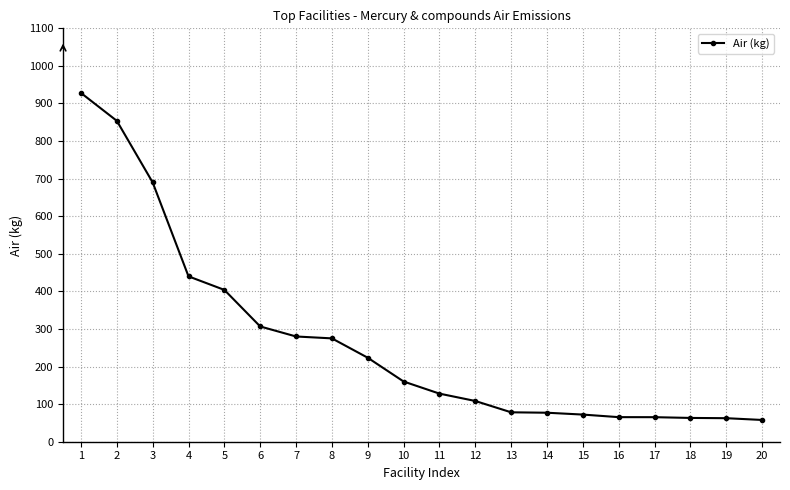

Is it true that the value at 8 is 449.6?

False